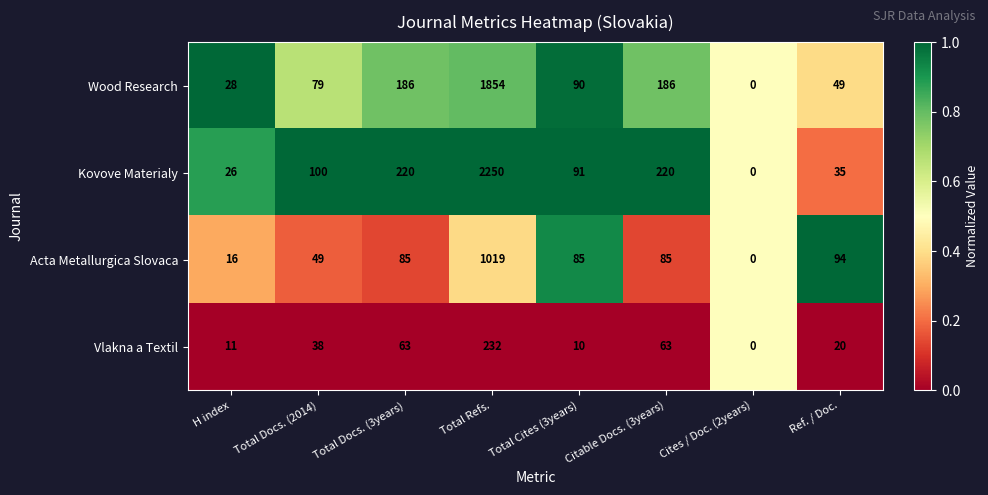

Rank the series by their maximum value, from lowest to highest.

Vlakna a Textil, Acta Metallurgica Slovaca, Wood Research, Kovove Materialy